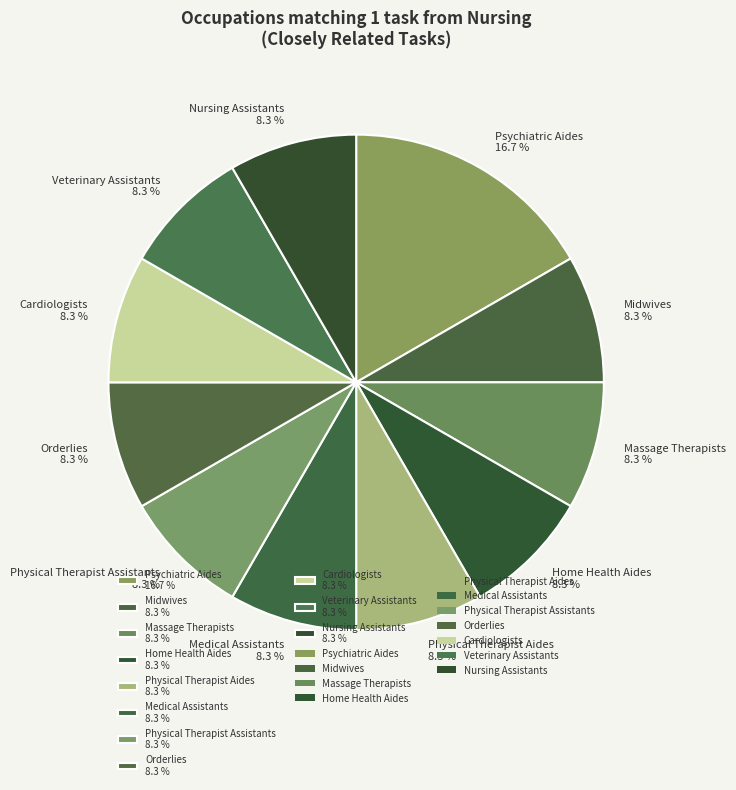

To the nearest percent, what percentage of the pie is Nursing Assistants?

8%